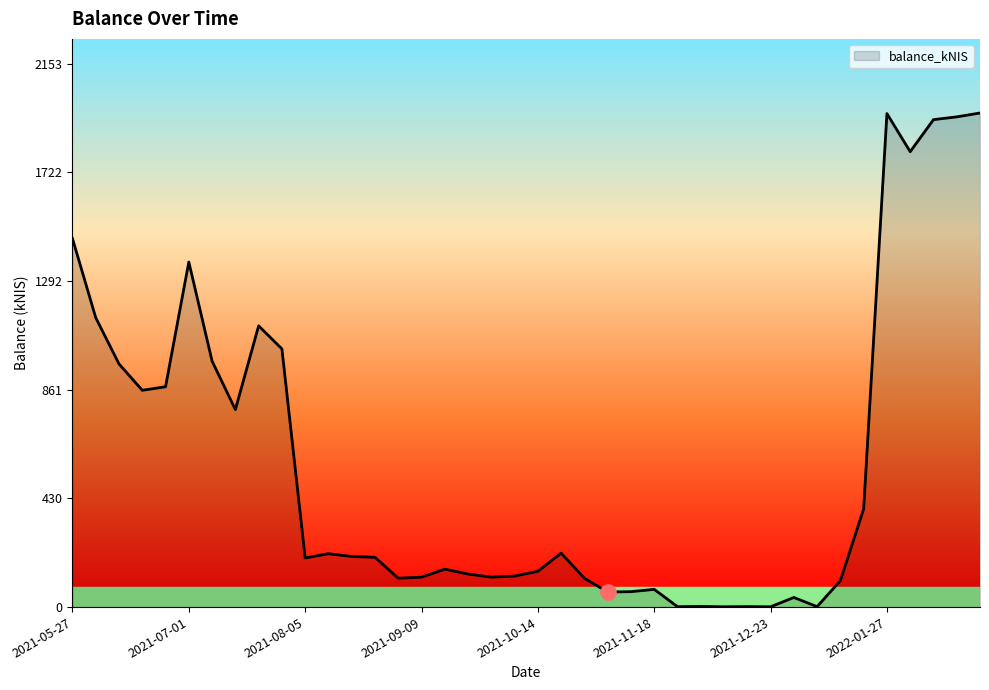

What is the difference between the maximum and minimum values?

1956.6